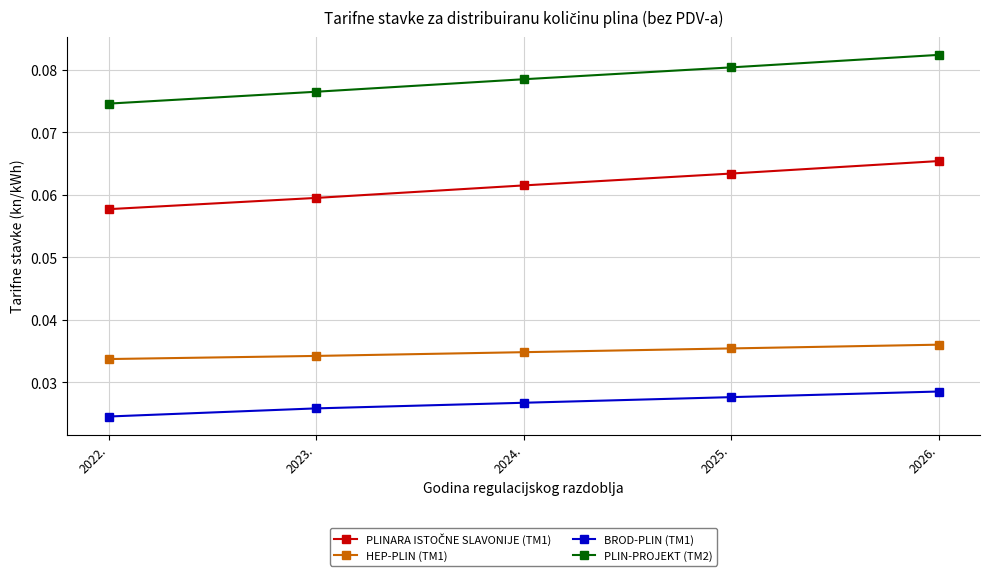

What is the label of the 1st point from the right?

2026.